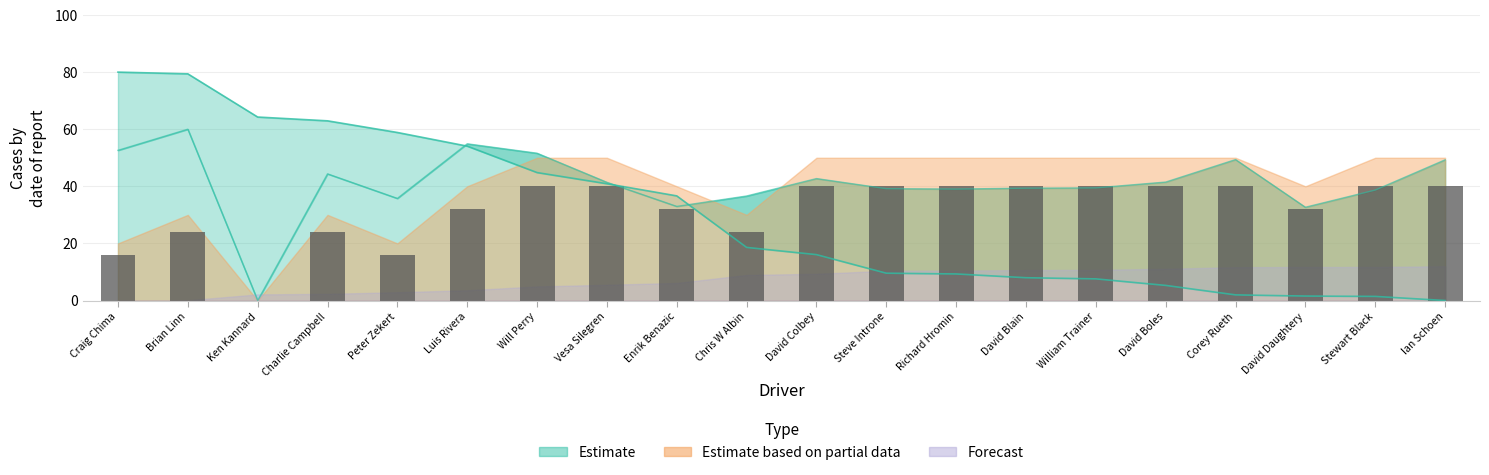

Reading left to right, extract all data points from this chart.

16	24	0	24	16	32	40	40	32	24	40	40	40	40	40	40	40	32	40	40